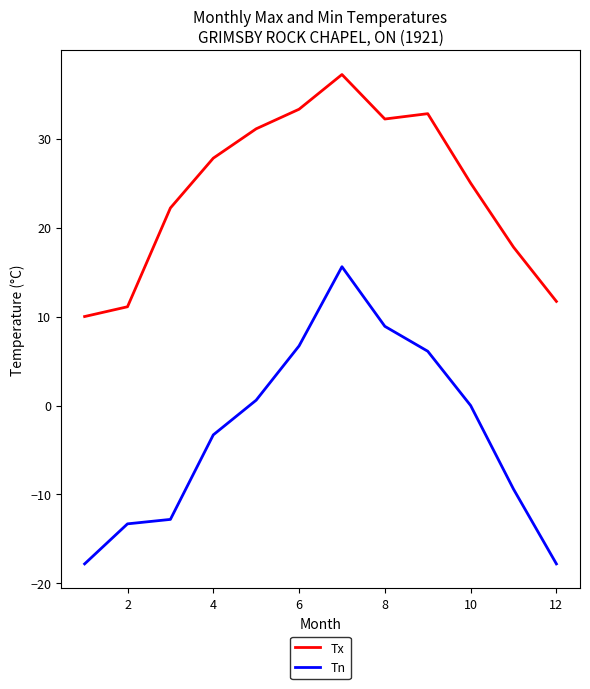

Which series has the largest total across all categories?

Tx